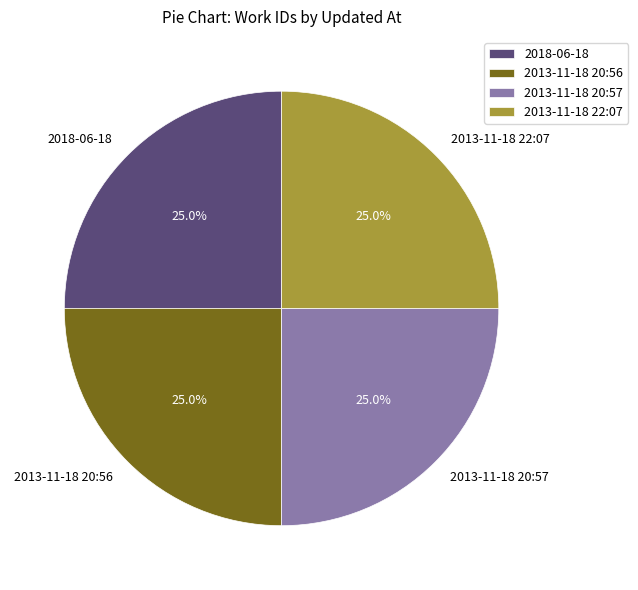

Approximately how many times larger is the value at 2018-06-18 compared to 2013-11-18 20:56?

1.0